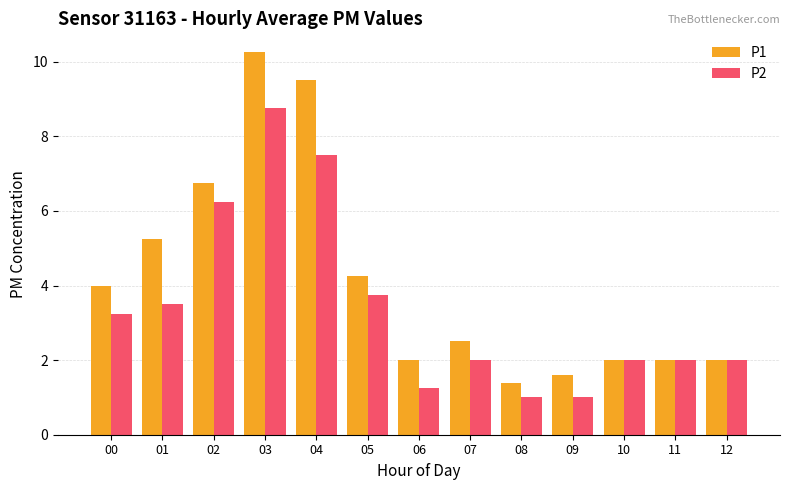

What is the difference between the second highest and minimum values in the P1 series?

8.1